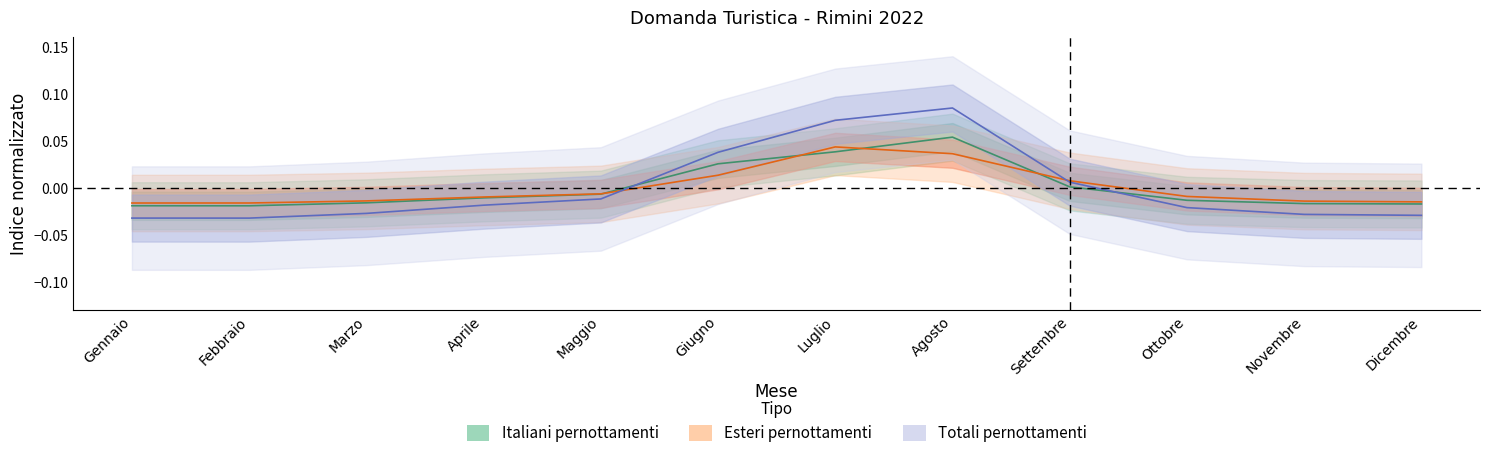

Between which two adjacent categories do Totali_pernottamenti and Esteri_pernottamenti first intersect?

Maggio and Giugno